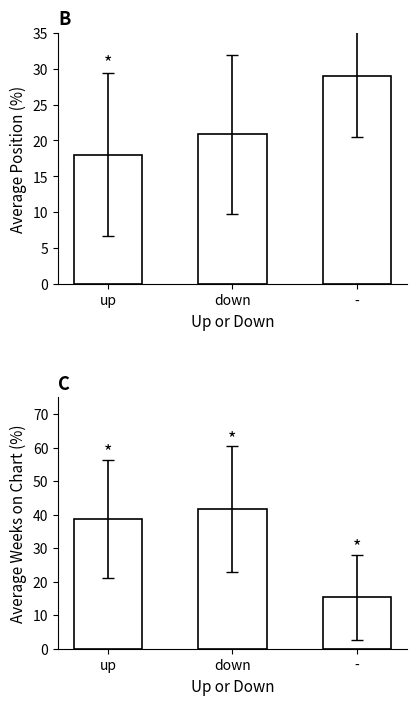

At how many categories does at least one series exceed 35?

2